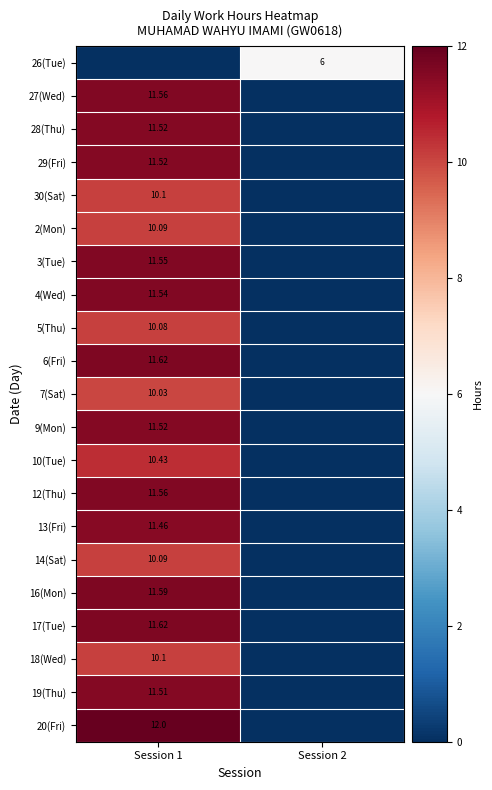

Is the value of 29(Fri) at Session 1 greater than the value of 19(Thu) at Session 1?

Yes